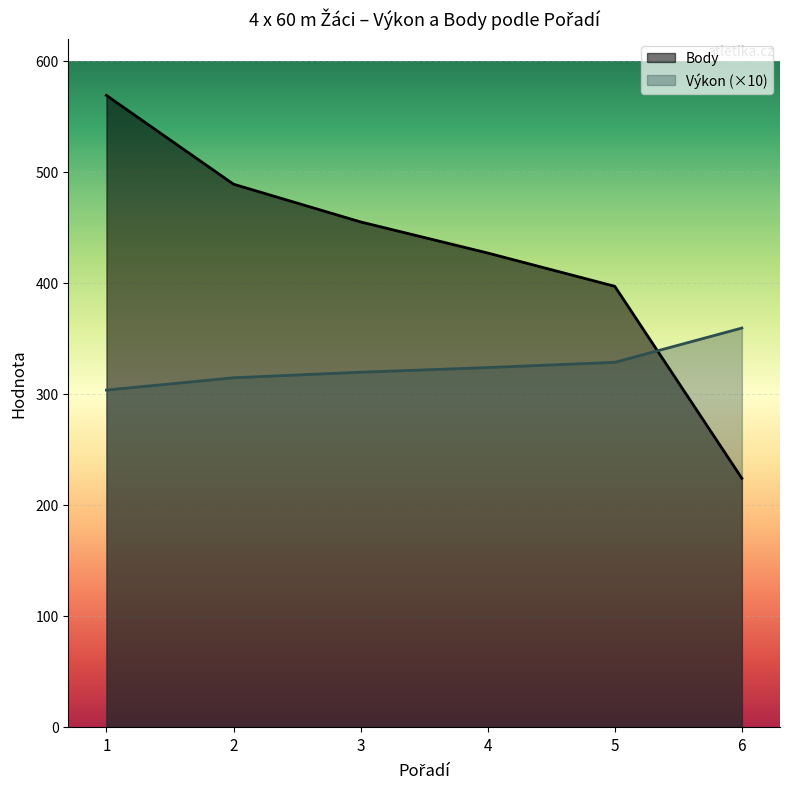

Reading left to right, list all the values displayed in this chart.

Výkon: 1=303.5	2=314.6	3=319.6	4=323.8	5=328.5	6=359.4
Body: 1=569.0	2=489.0	3=455.0	4=427.0	5=397.0	6=224.0